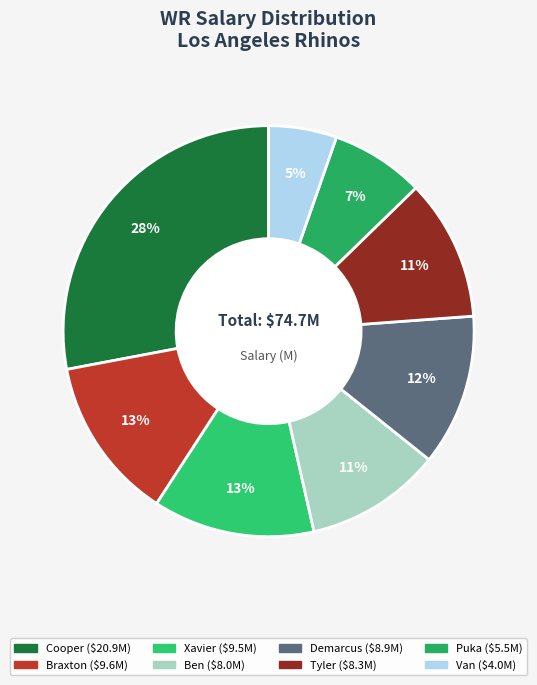

Is there any slice that represents more than half of the pie?

No